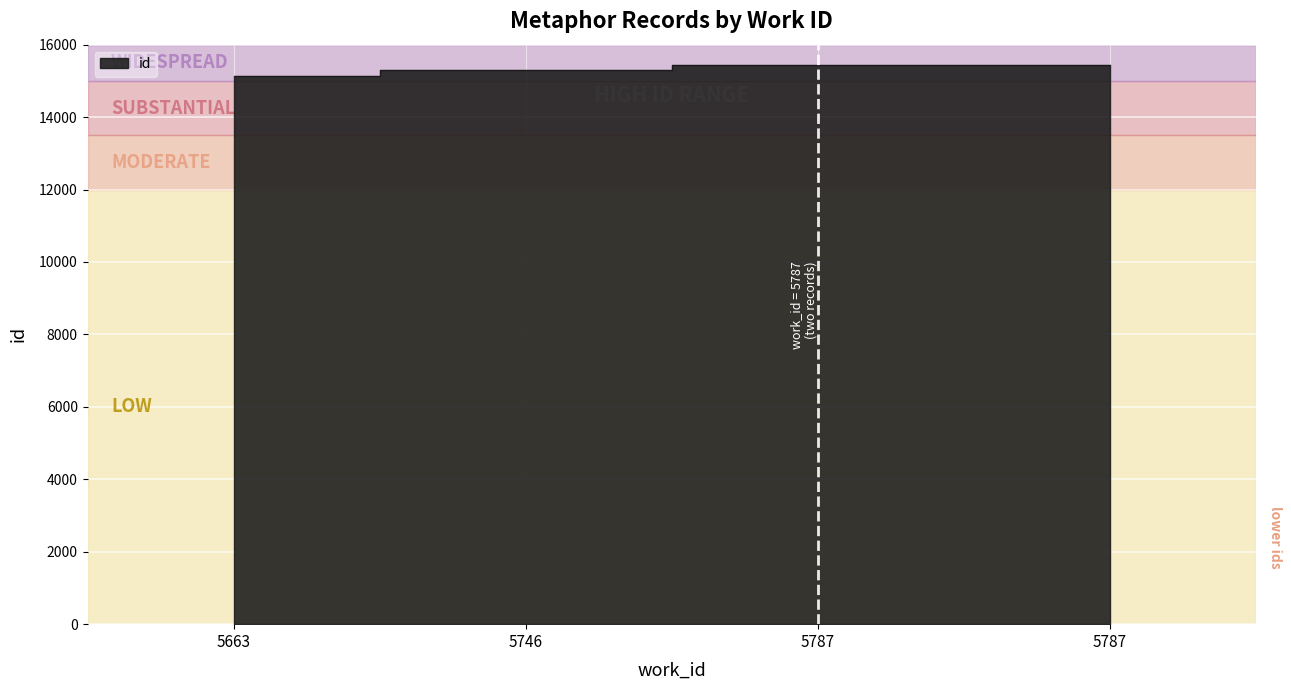

How many lines are shown in the chart?

1